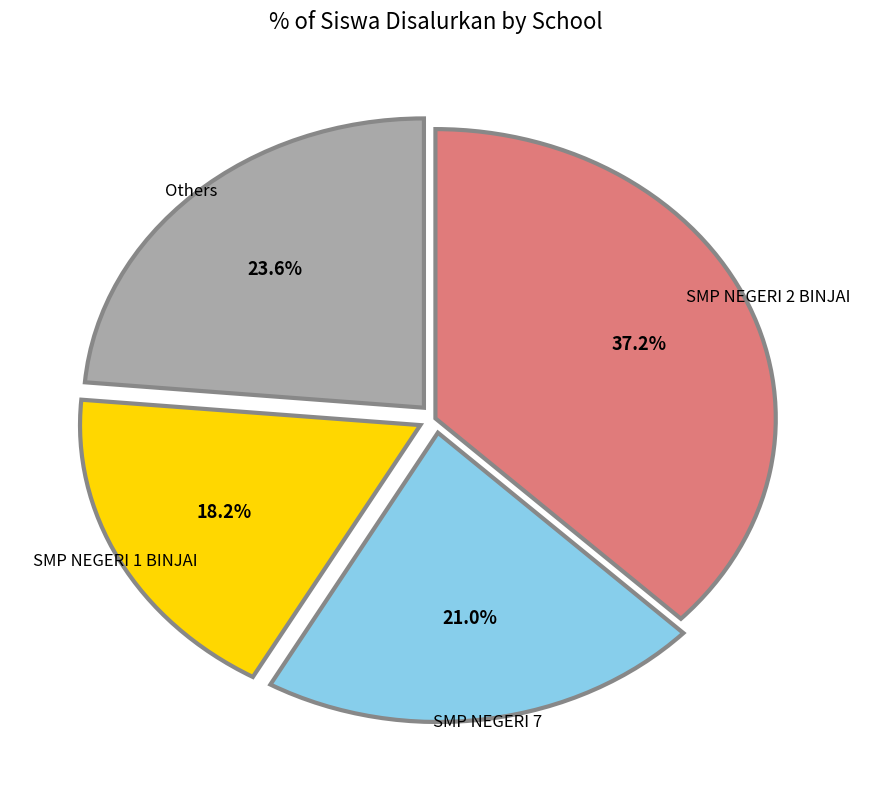

Combined, what portion of the pie is Others and SMP NEGERI 7?

44.6%